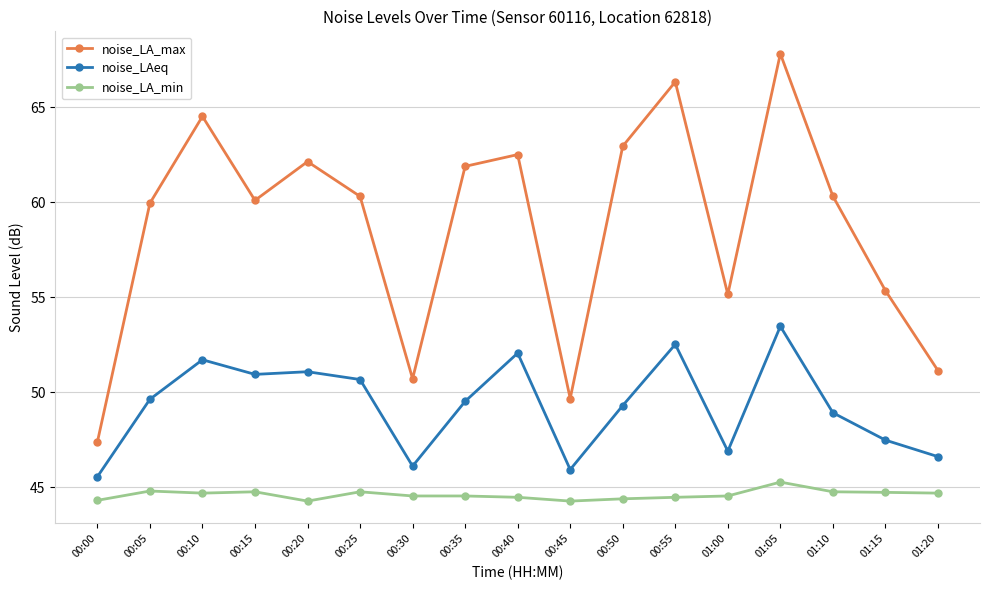

At which label does noise_LAeq reach its minimum?

00:00